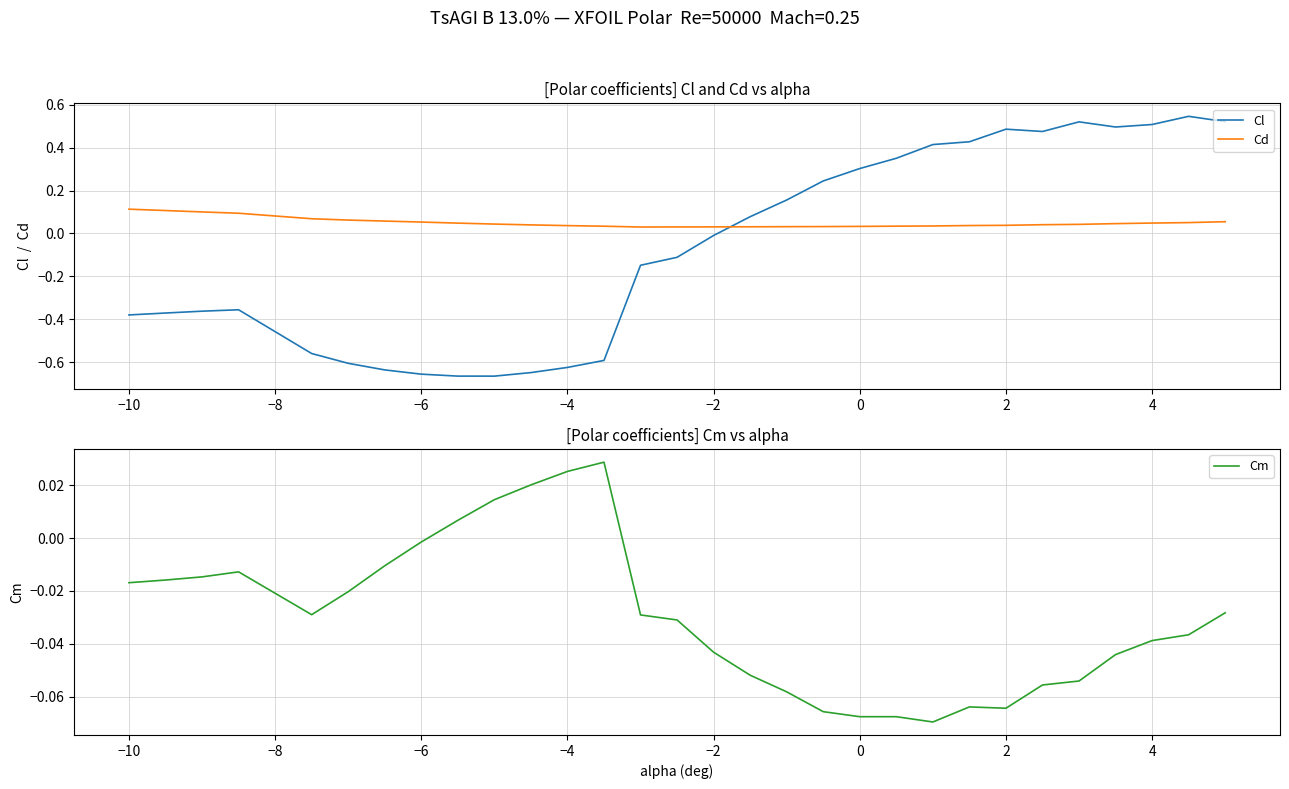

Which series has the largest total across all categories?

Cd